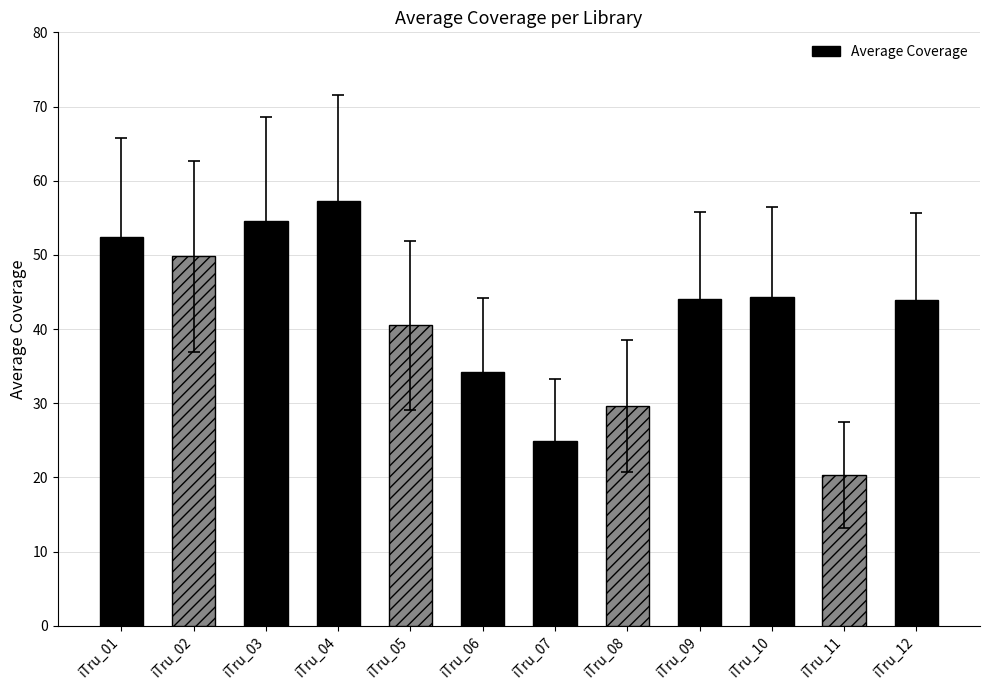

Is it true that the value at iTru_10 is 44.3?

True